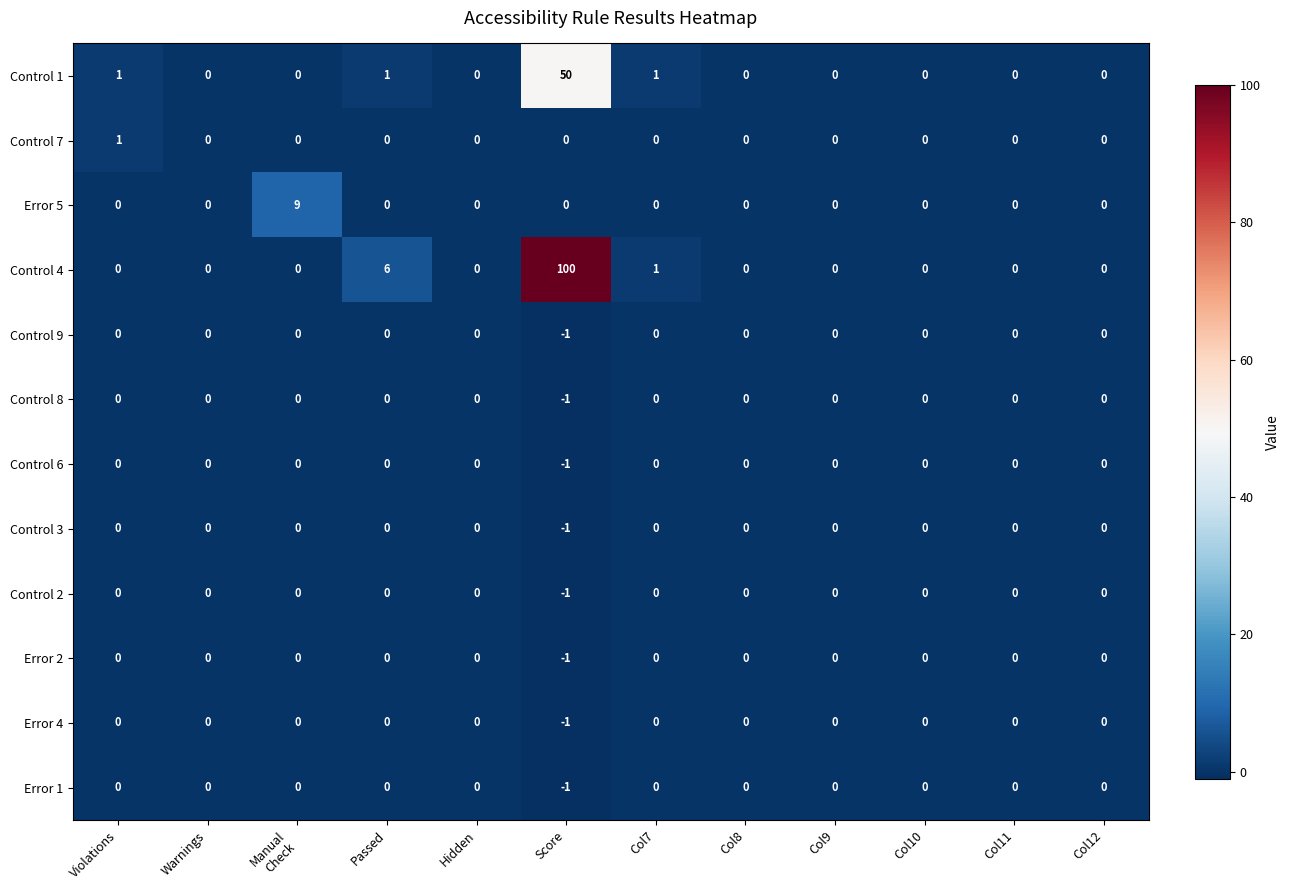

What is the spread (max minus min) of values at Passed?

6